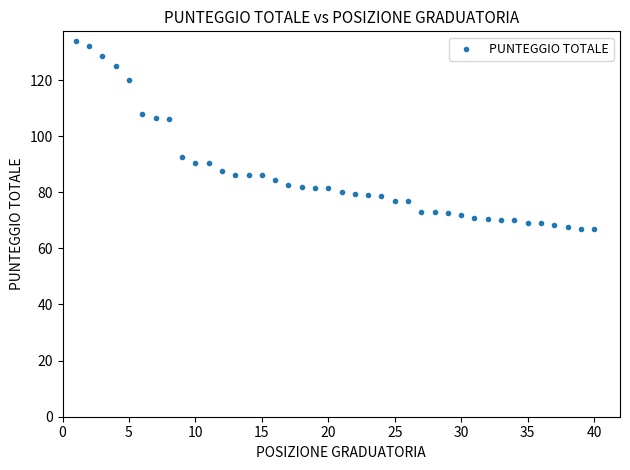

What is the range of X values (max minus min)?

39.0